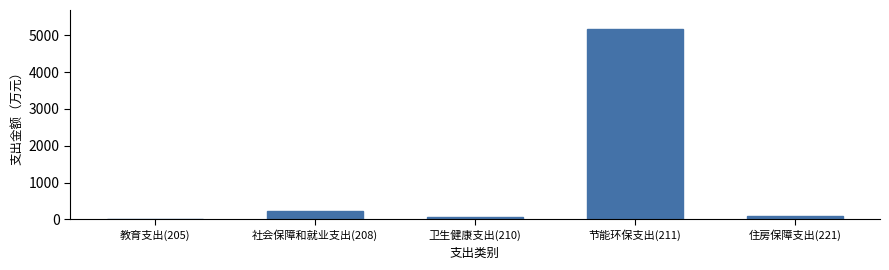

True or false: the data shows 5170.7 at 节能环保支出(211).

True